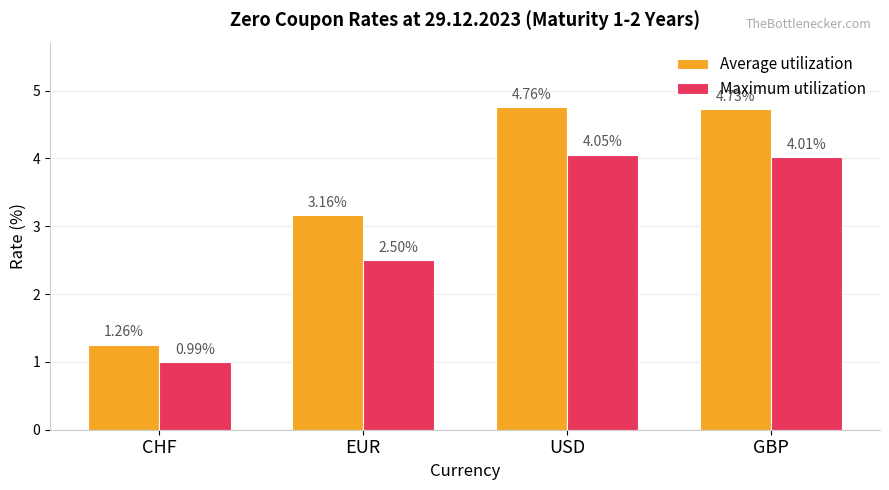

Is the value of Maximum utilization at EUR greater than the value of Average utilization at EUR?

No